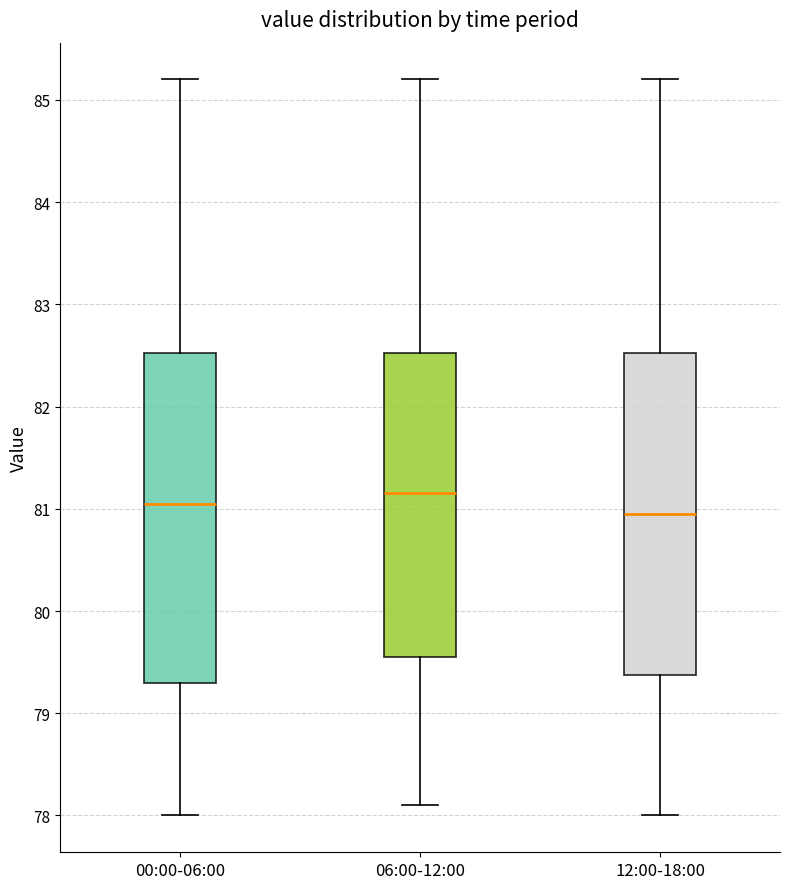

Where does the median line of the box for 00:00-06:00 sit on the y-axis? The values are not printed on the chart, so give them approximately, as read against the axis.

81.1